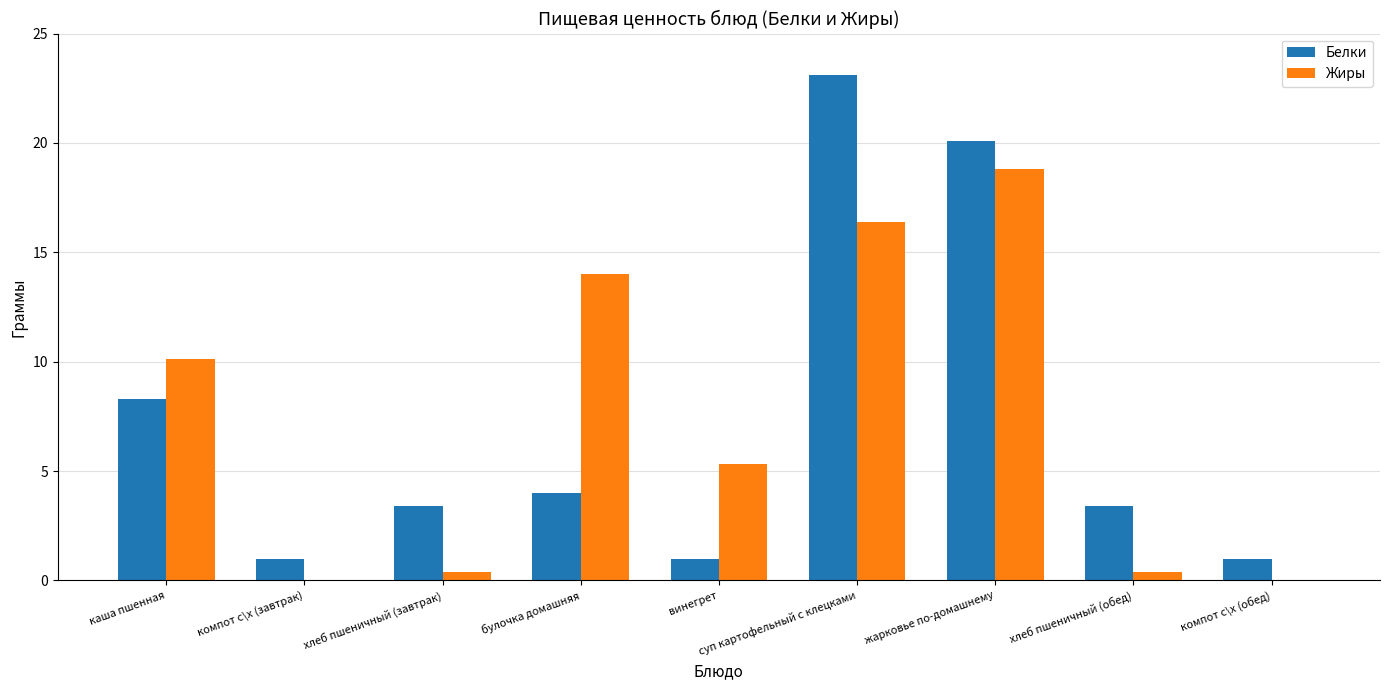

What is the greatest value displayed?

23.1